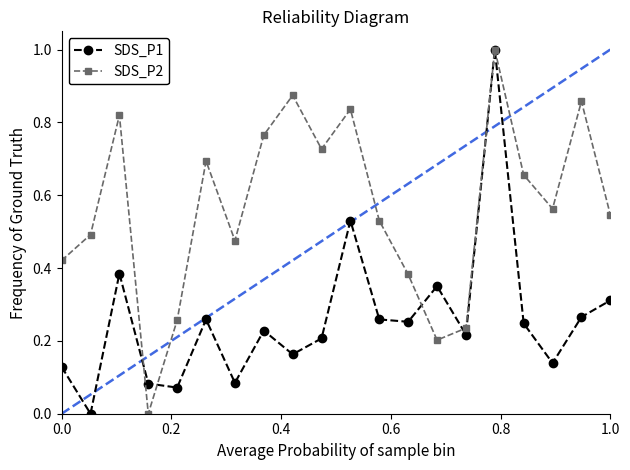

Which series has the largest total across all categories?

SDS_P2